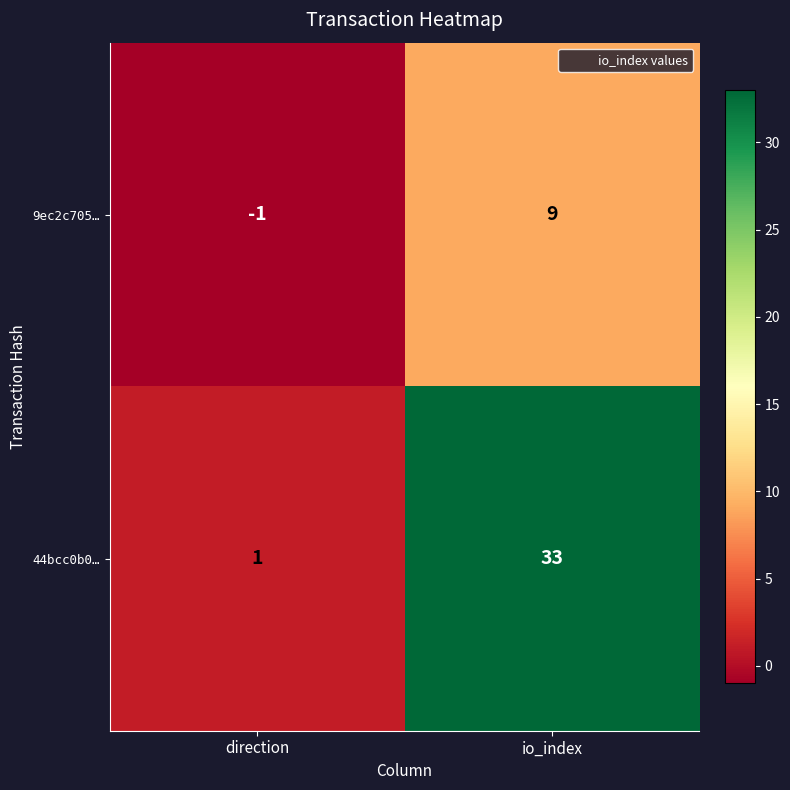

Which series has the widest spread of values?

44bcc0b0…